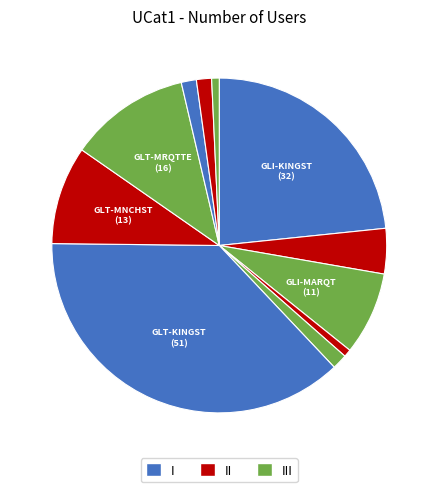

What is the smallest slice in the pie chart?

GLI-PRINCT